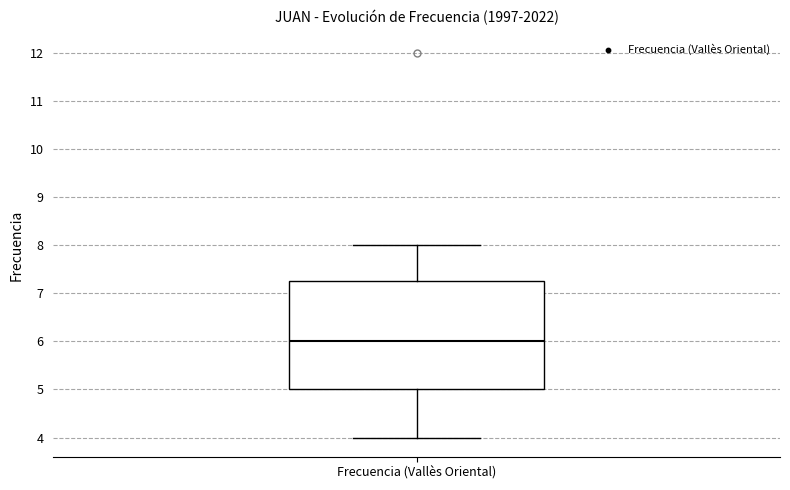

Read this box plot against the y-axis: the position of the median line, the range covered by the box, and the ends of both whiskers. The values are not printed on the chart, so give them approximately, as read against the axis.

median 6.0, box 5.0 to 7.3, whiskers 4.0 to 8.0